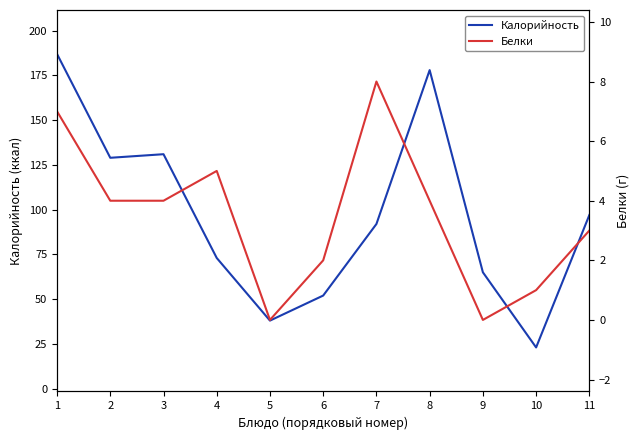

True or false: Белки and Калорийность intersect in this chart.

False